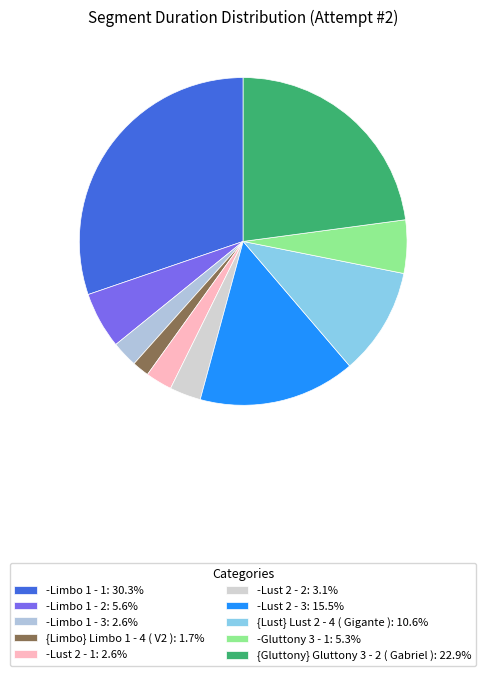

Is there a majority slice in this chart?

No